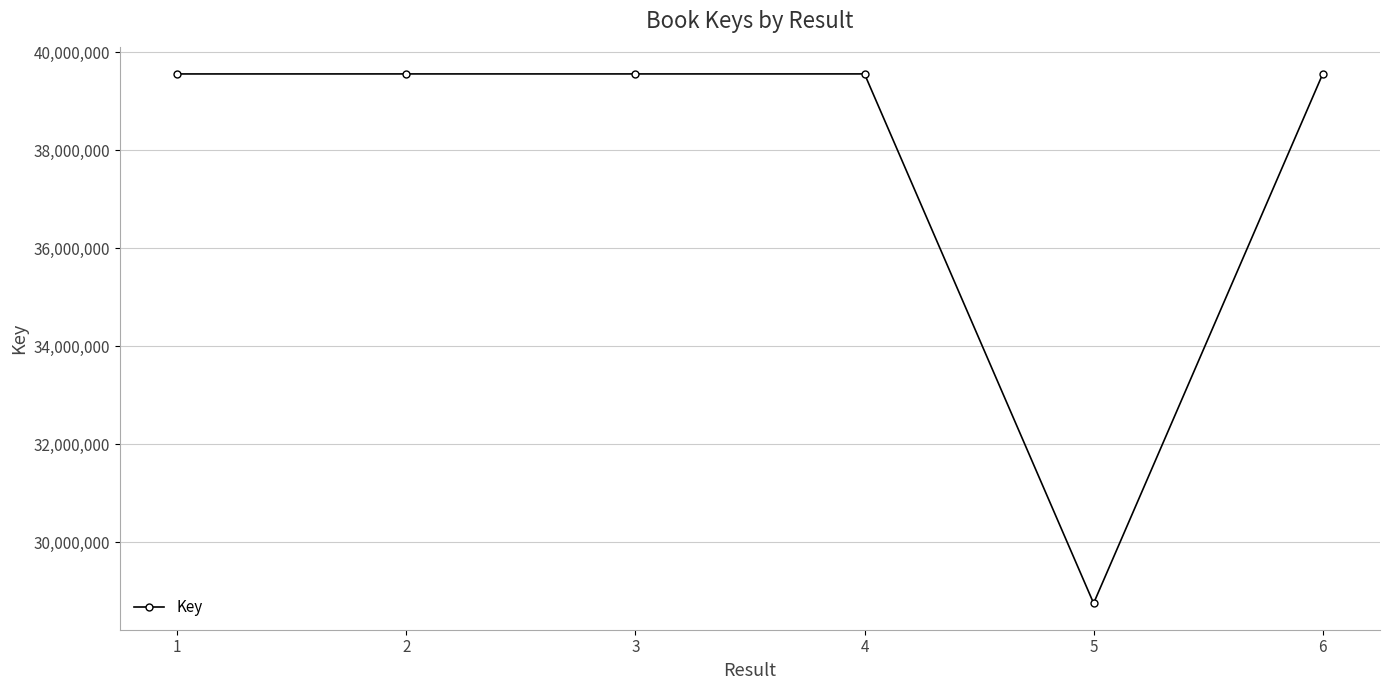

Which has a higher value, 6 or 5?

6